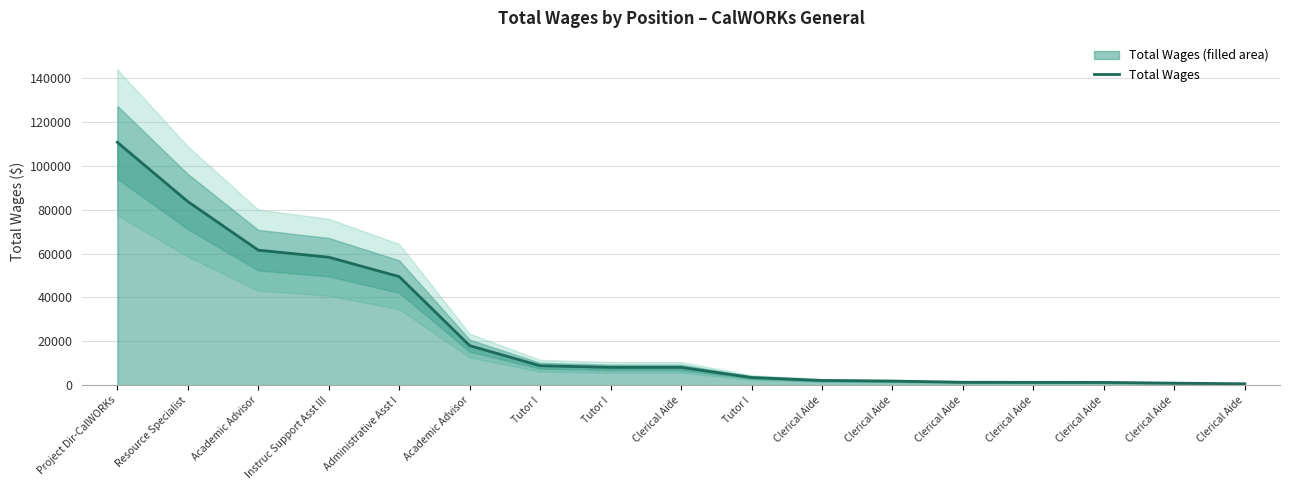

Count the number of categories in the chart.

17